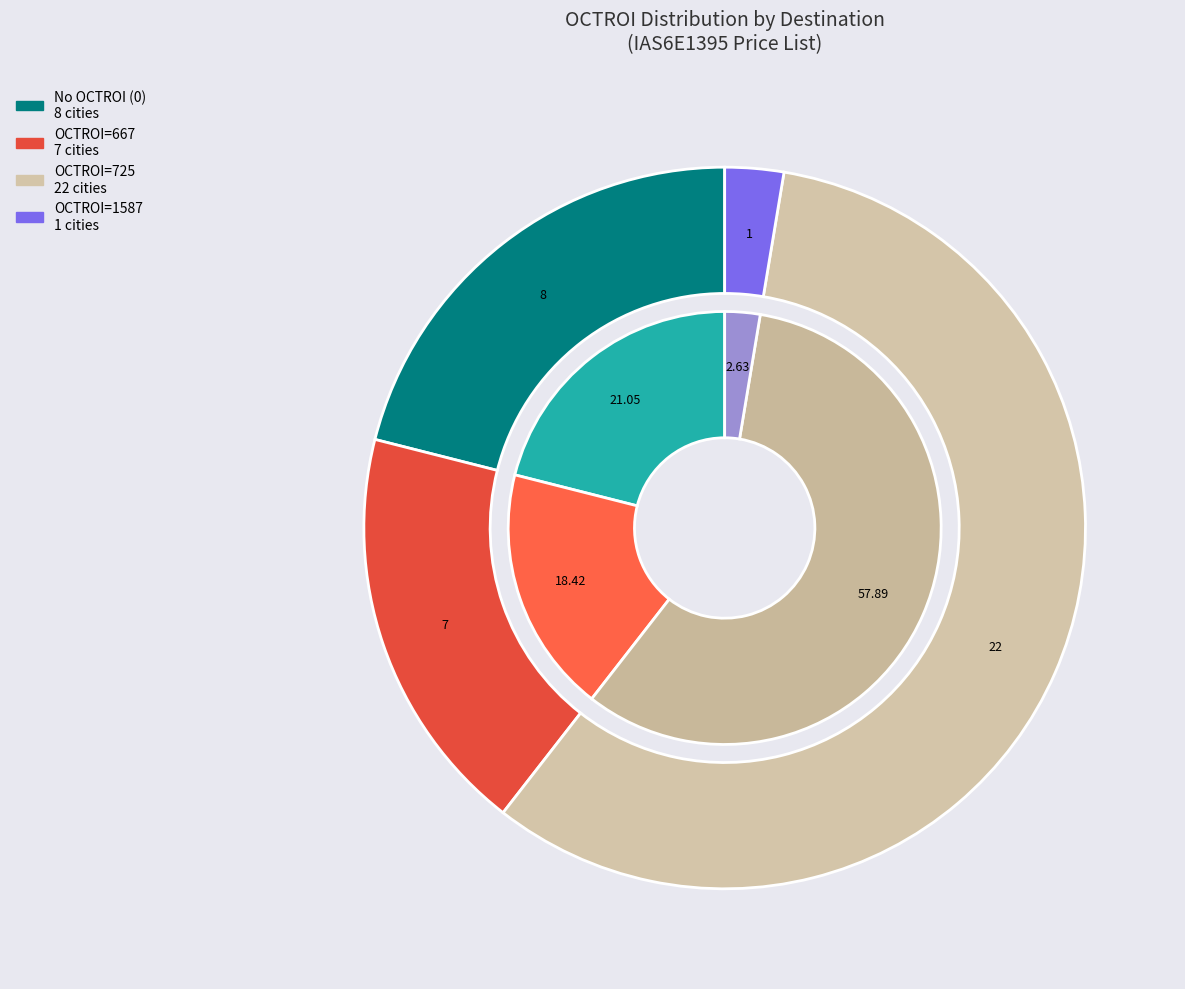

The TIRUNELVELI slice represents 1% of the pie. True or false?

False